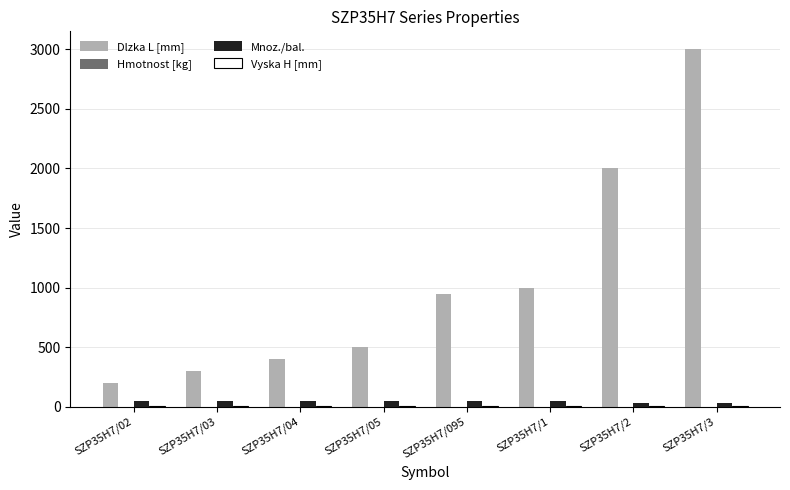

At which category is the sum across all series the highest?

SZP35H7/3